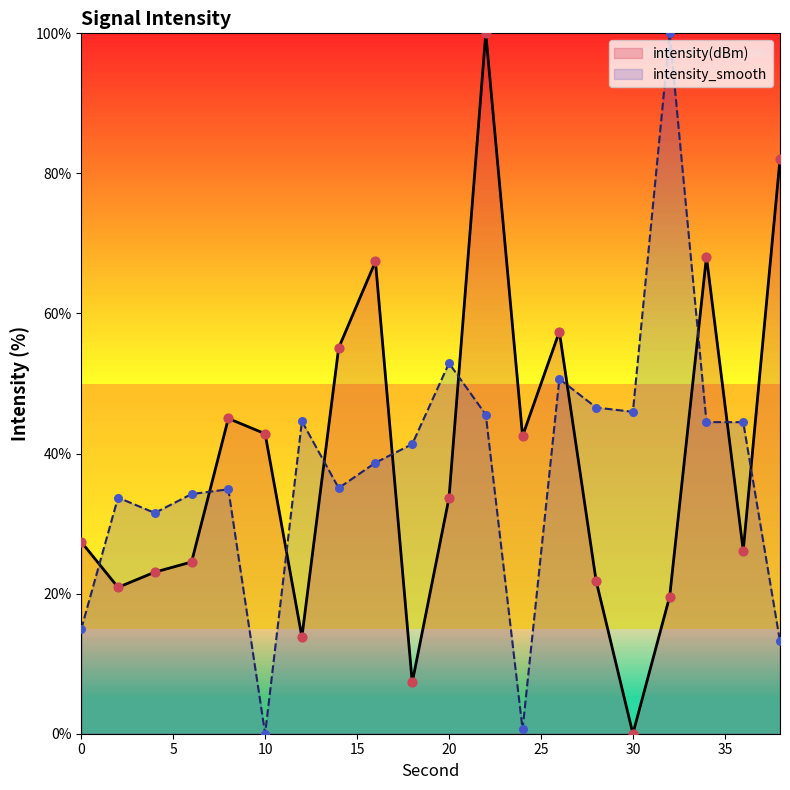

What are all the series names shown in the legend?

intensity(dBm), intensity_smooth